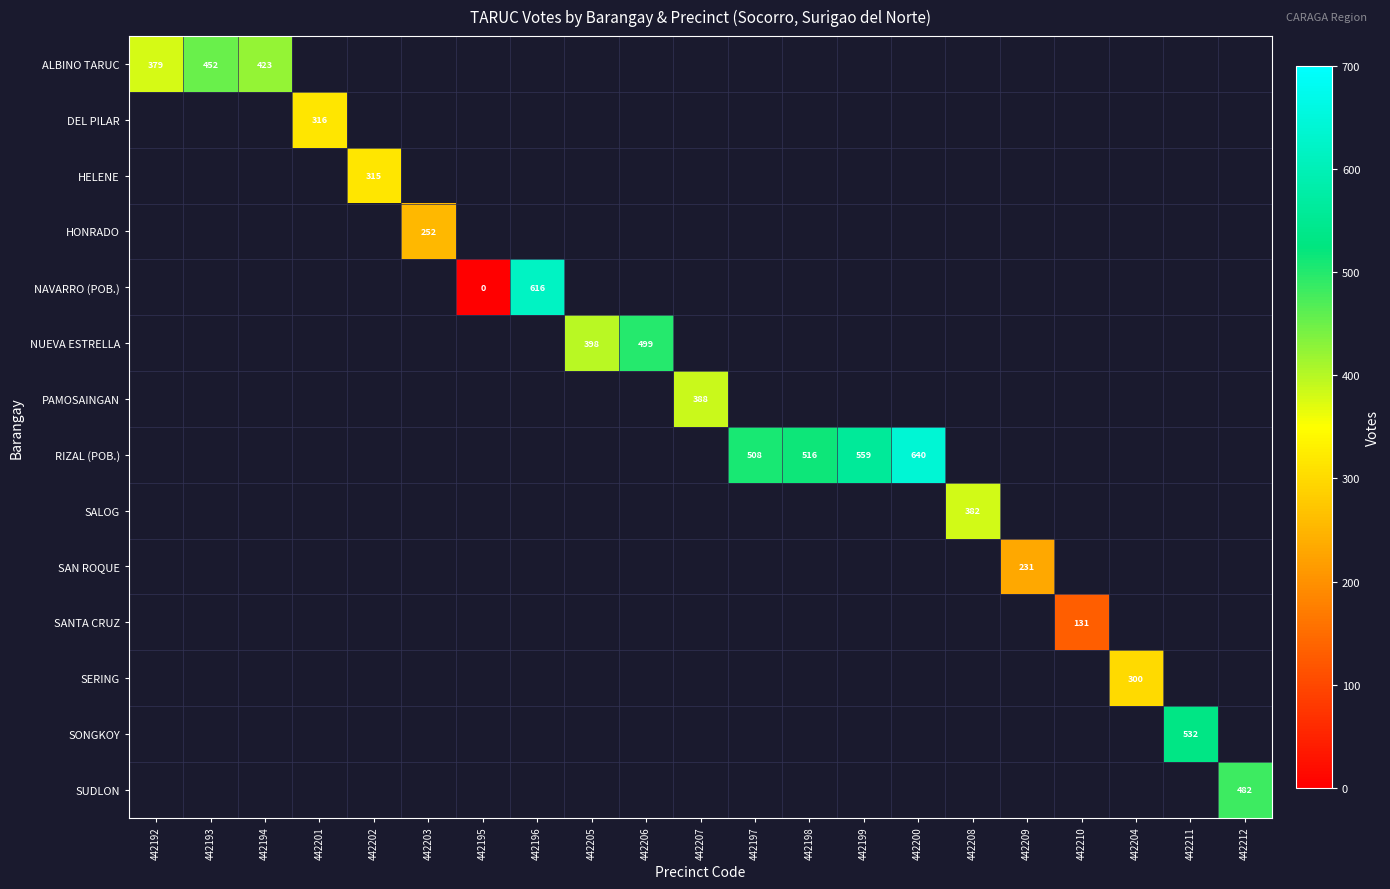

How many positive values does the RIZAL (POB.) series have?

4